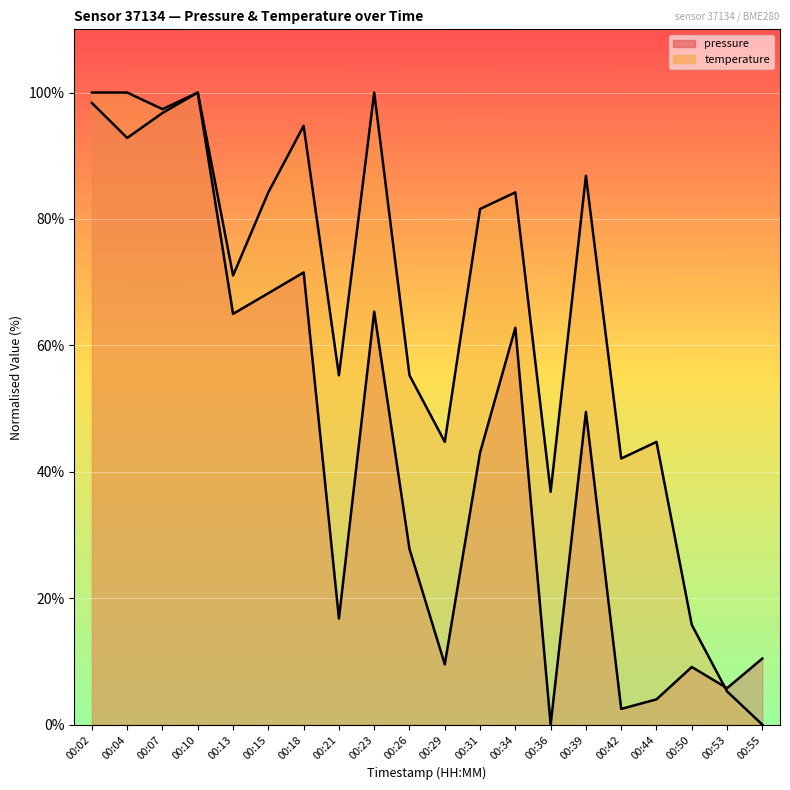

What is the difference between the second highest and second lowest values in the temperature series?

94.7